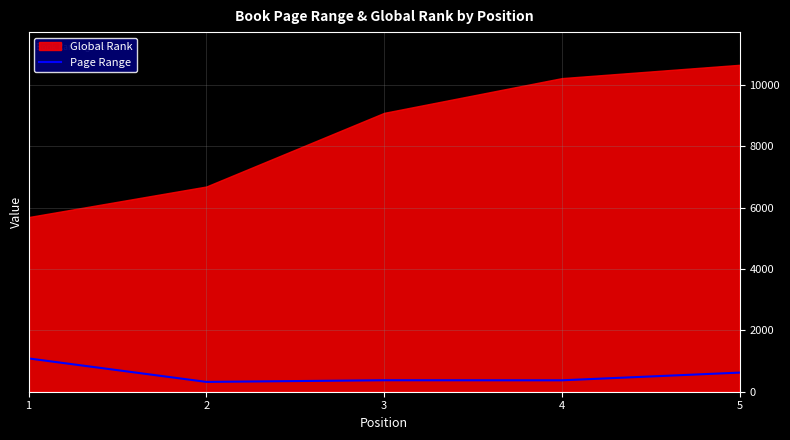

What is the minimum value for Page Range?

320